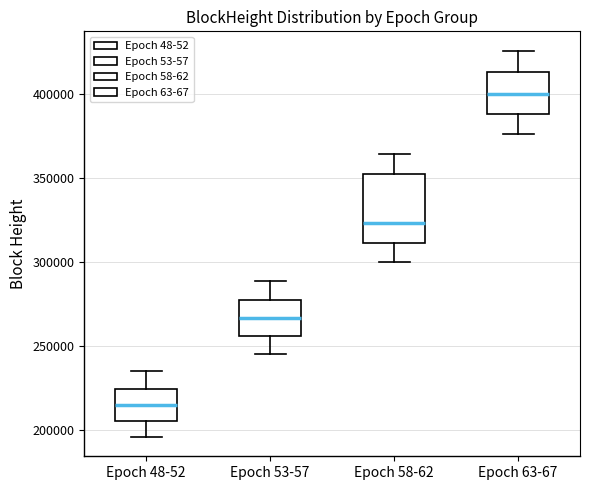

Which box has the highest median line?

Epoch 63-67